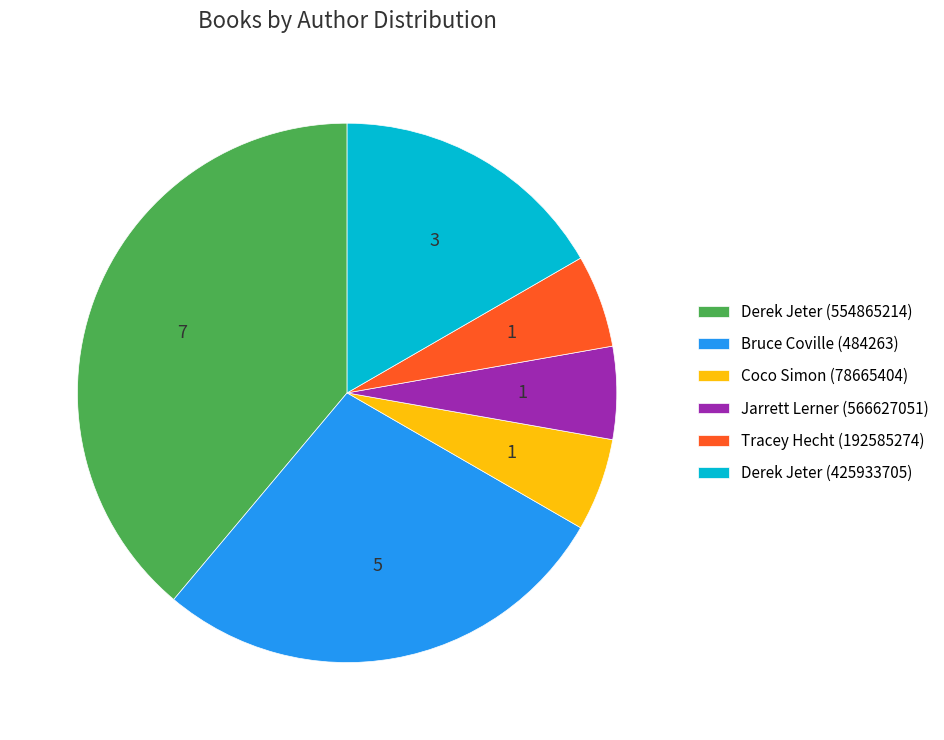

Is it true that Tracey Hecht (192585274) is 17% of the pie?

False